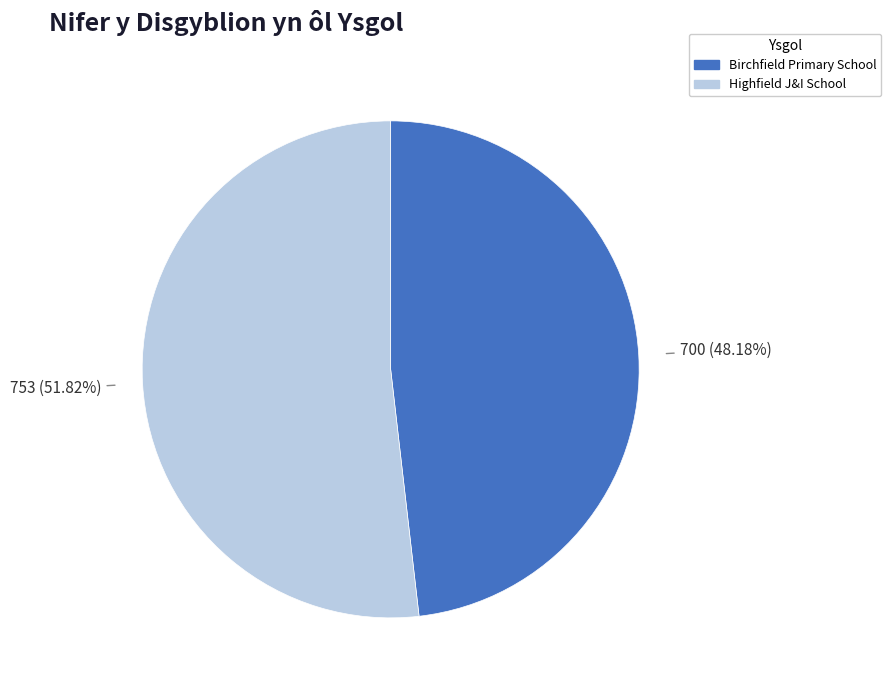

What percentage is the Birchfield Primary School slice, to the nearest percent?

48%